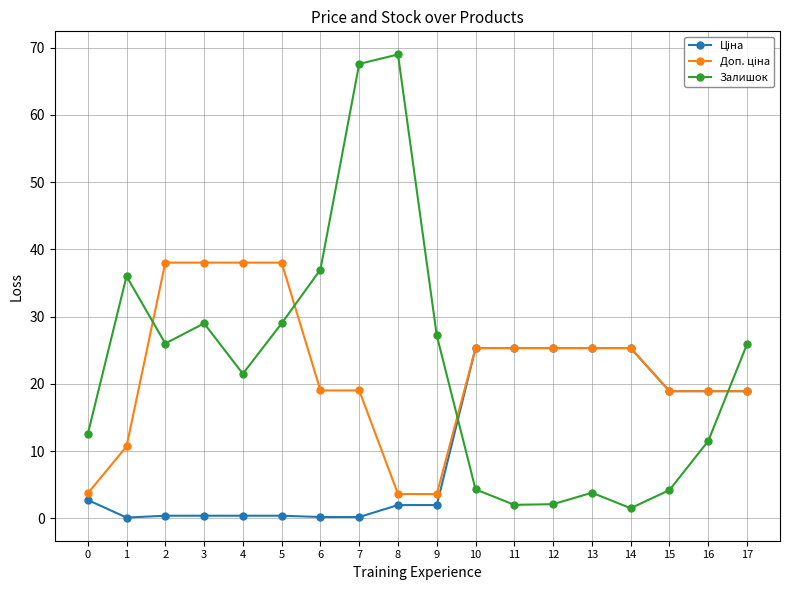

In Залишок, how many points are lower than both neighbors (excluding endpoints)?

4